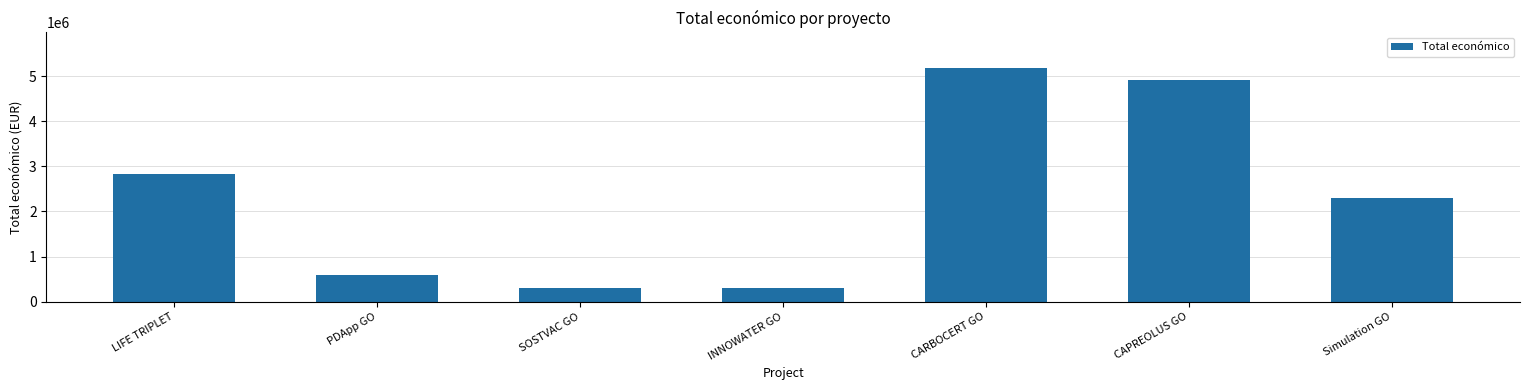

What is the change in value from PDApp GO to INNOWATER GO?

-297976